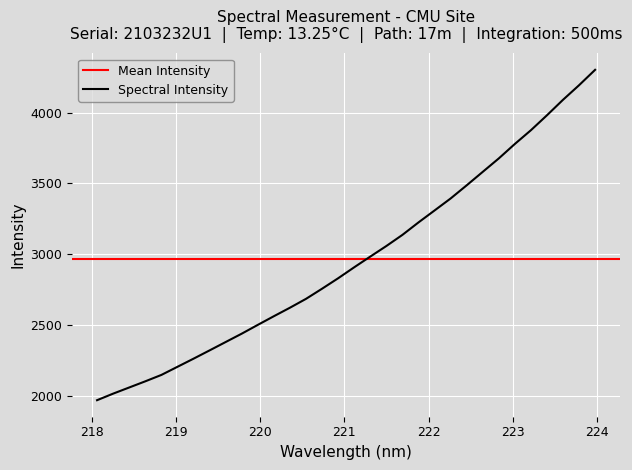

True or false: the data has more than 0 interior local peaks.

False